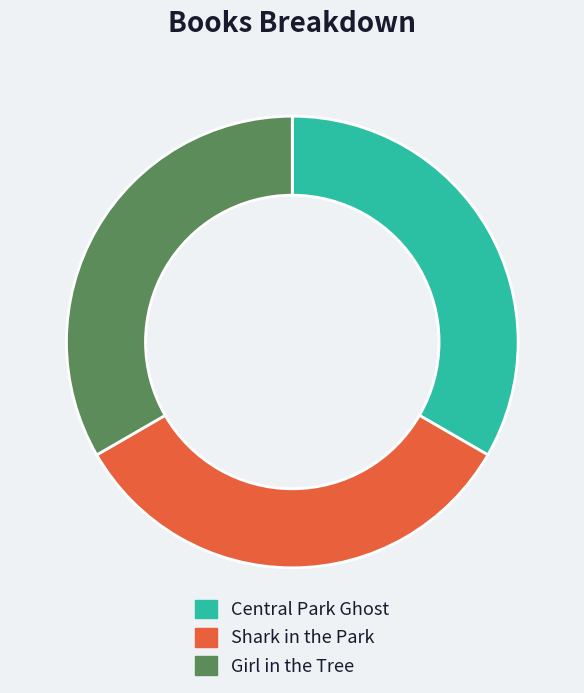

True or false: Shark in the Park accounts for 33% of the total.

True